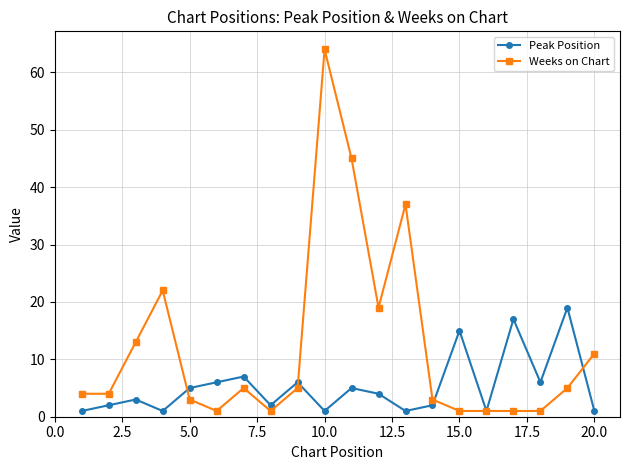

What is the difference between the maximum and minimum values in the Peak Position series?

18